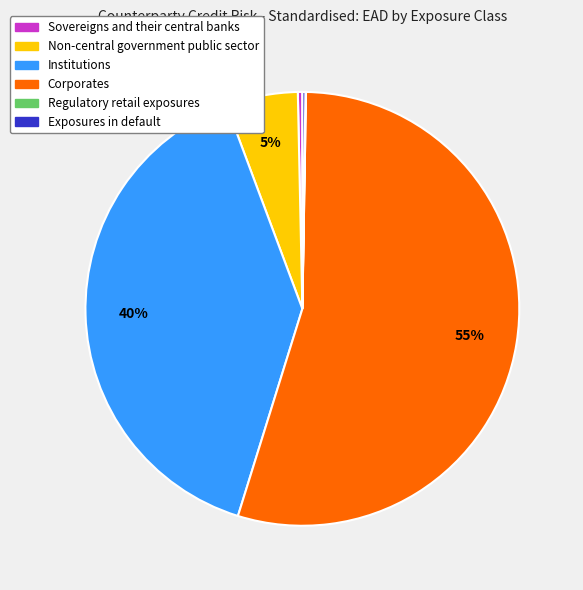

Which slice is the largest?

Corporates